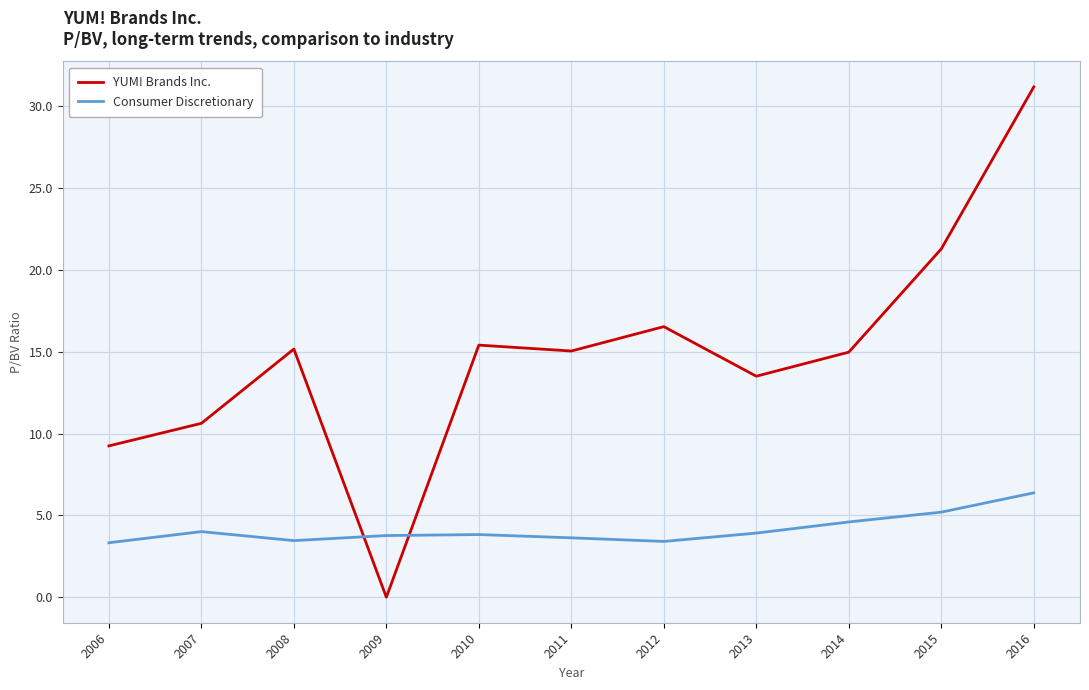

Which series ends up on top after the final intersection of Consumer Discretionary and YUM! Brands Inc.?

YUM! Brands Inc.